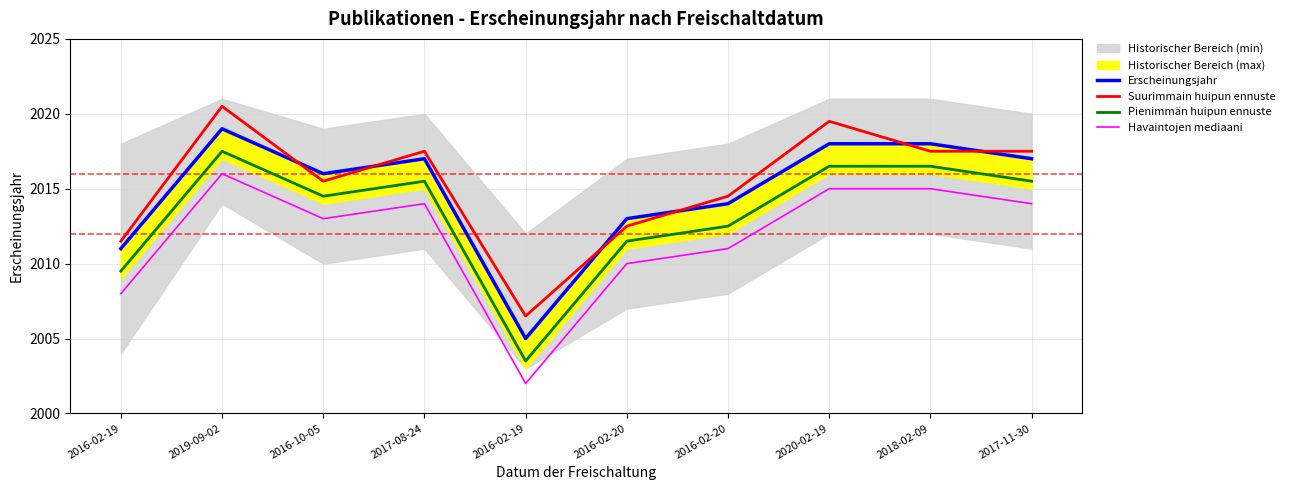

What is the average value of the Suurimmain huipun ennuste series?

2015.3